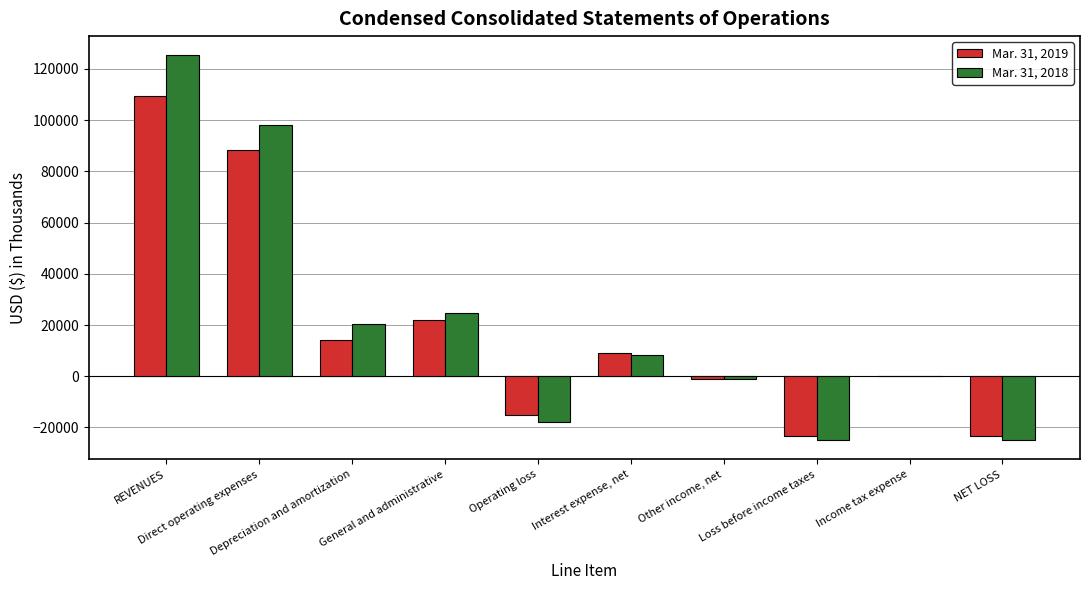

At which label is Mar. 31, 2019 closest to 42916?

General and administrative